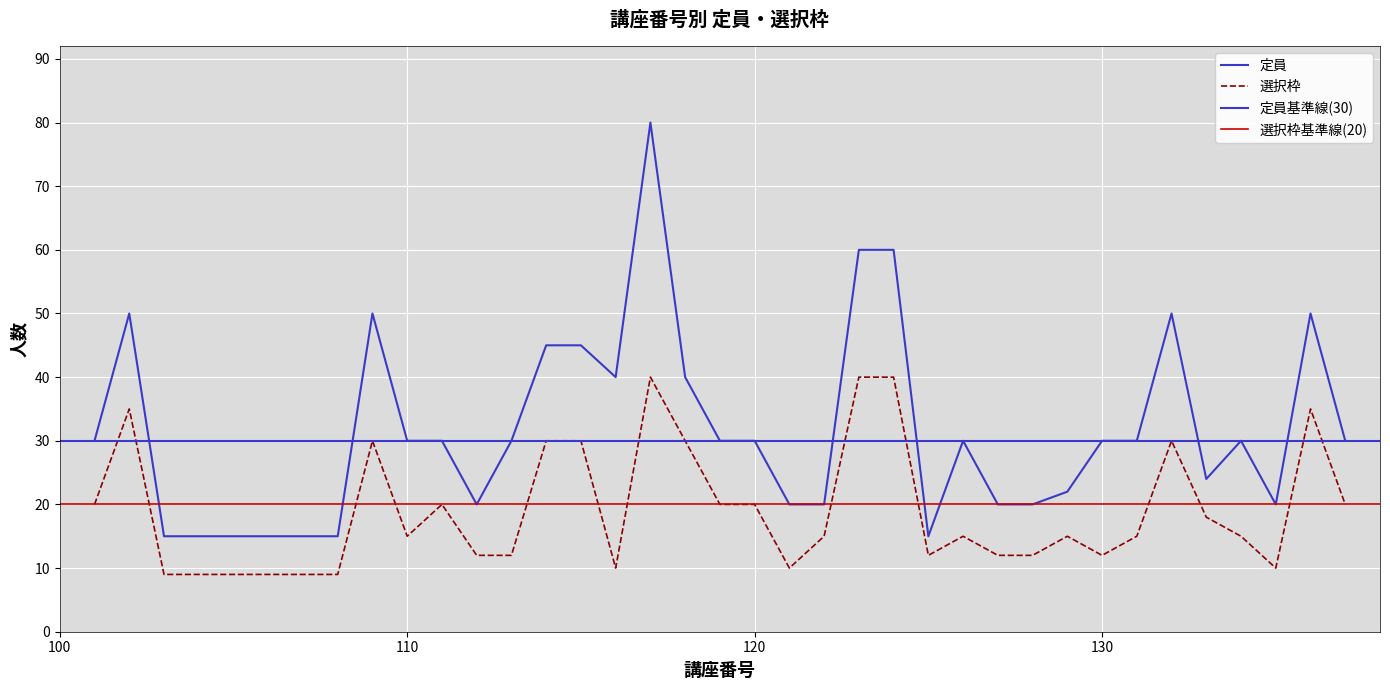

What is the value of the 定員 point at the 15th from the left?

45